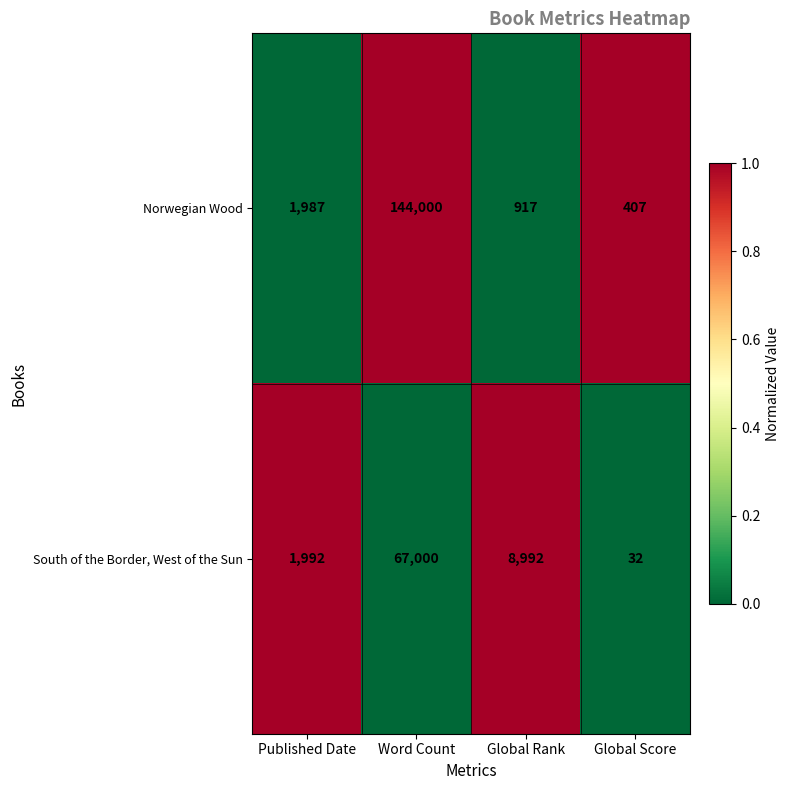

What is the sum of the South of the Border, West of the Sun values at Global Rank and Word Count?

75992